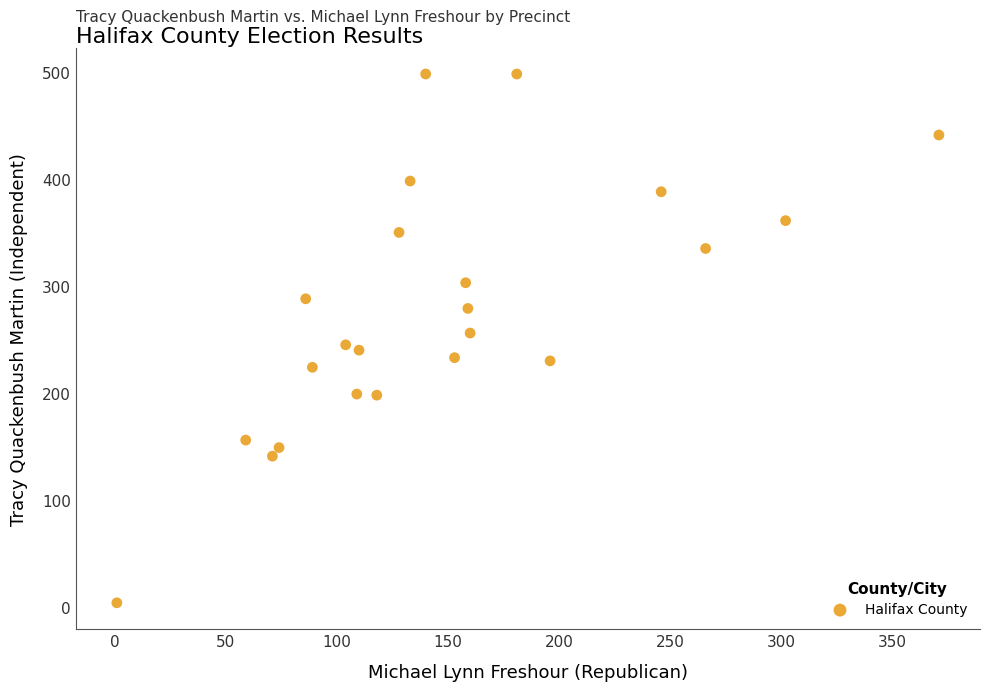

What is the range of Y values (max minus min)?

494